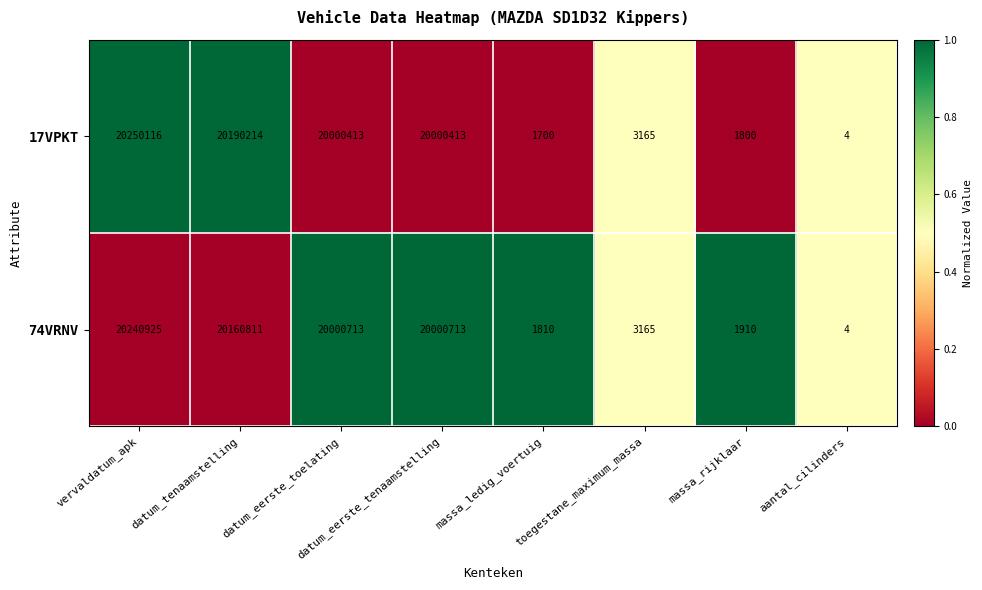

What is the spread (max minus min) of values at vervaldatum_apk?

9191